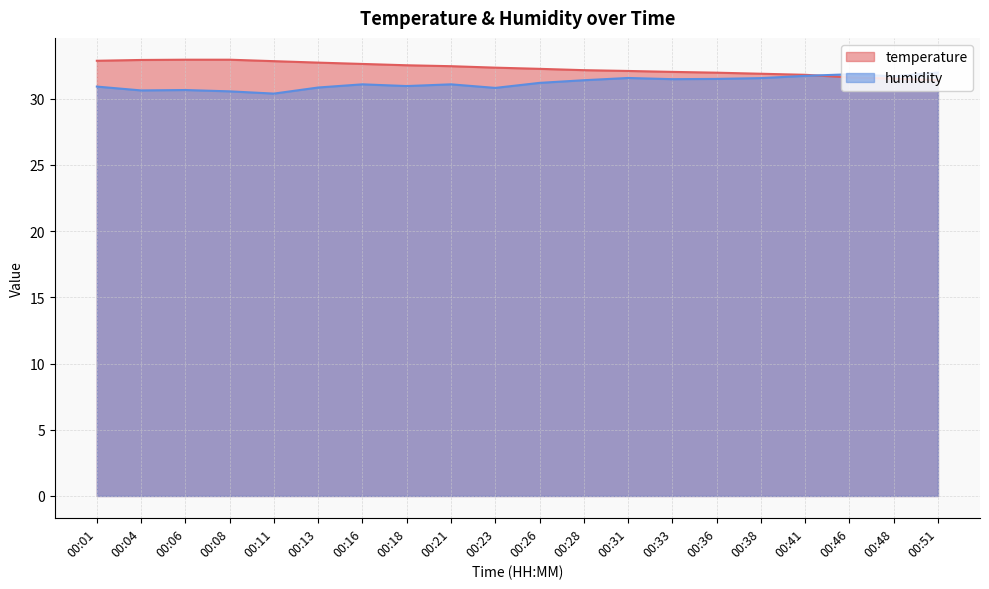

In humidity, how many points are lower than both neighbors (excluding endpoints)?

6